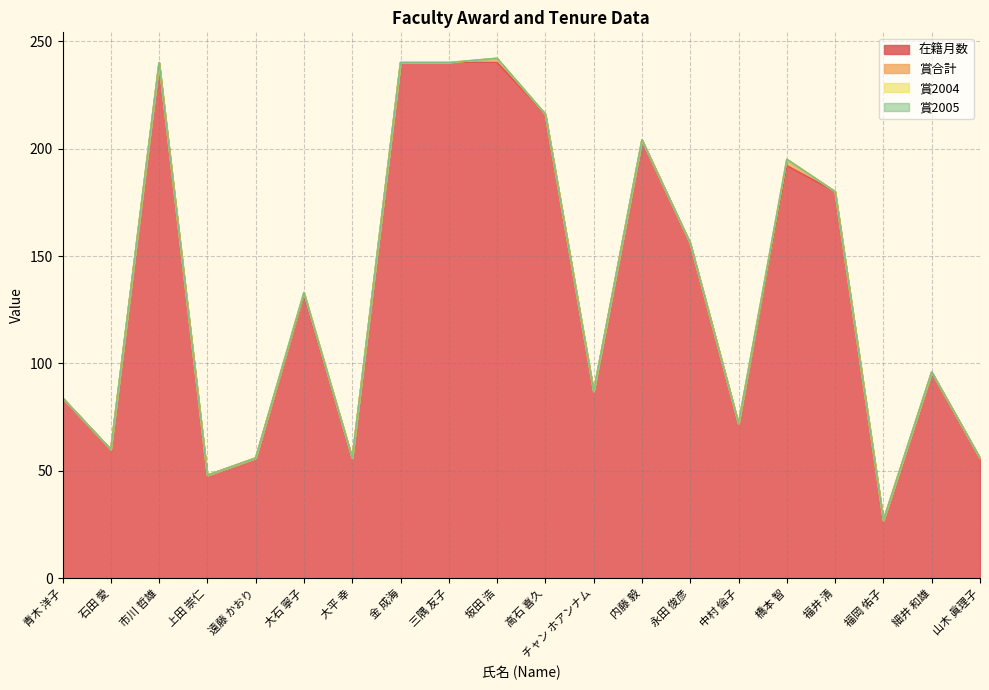

Is it true that 賞2004 equals 0 at 市川 哲雄?

True